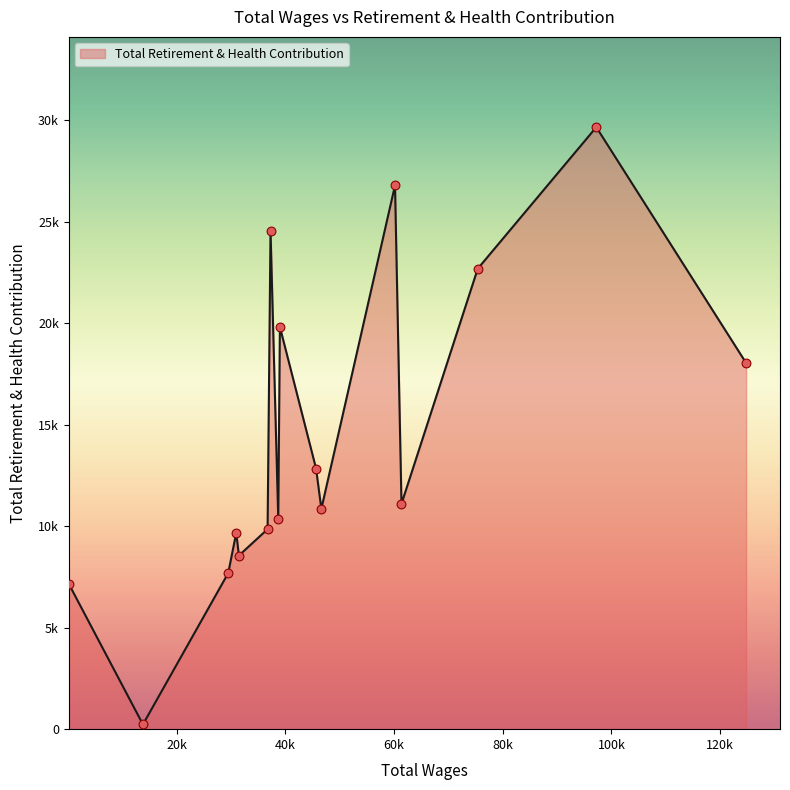

Is this an area chart (filled region under the line)?

Yes